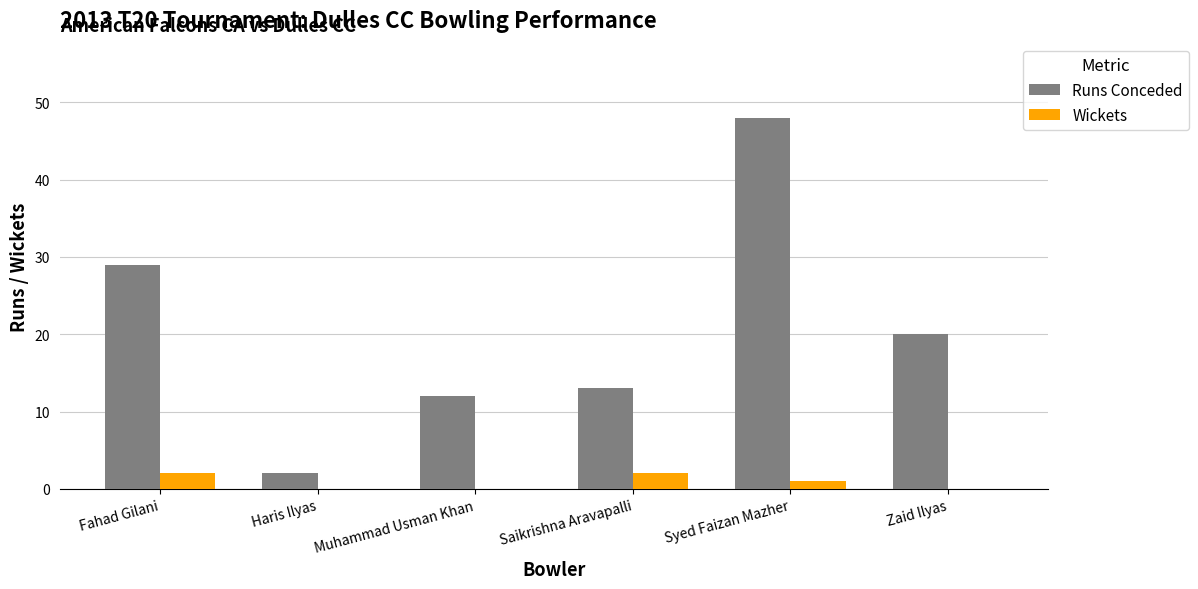

Reading right to left, extract all data points from this chart.

Runs Conceded: 20	48	13	12	2	29
Wickets: 0	1	2	0	0	2